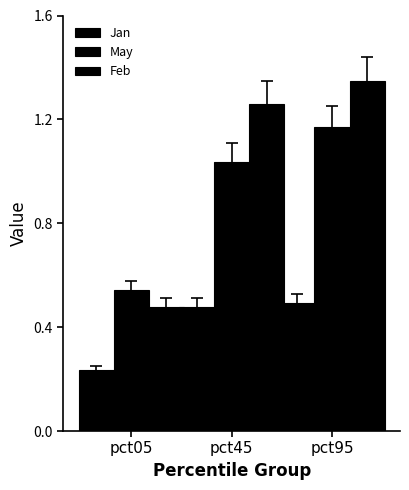

How many groups of bars are there?

3